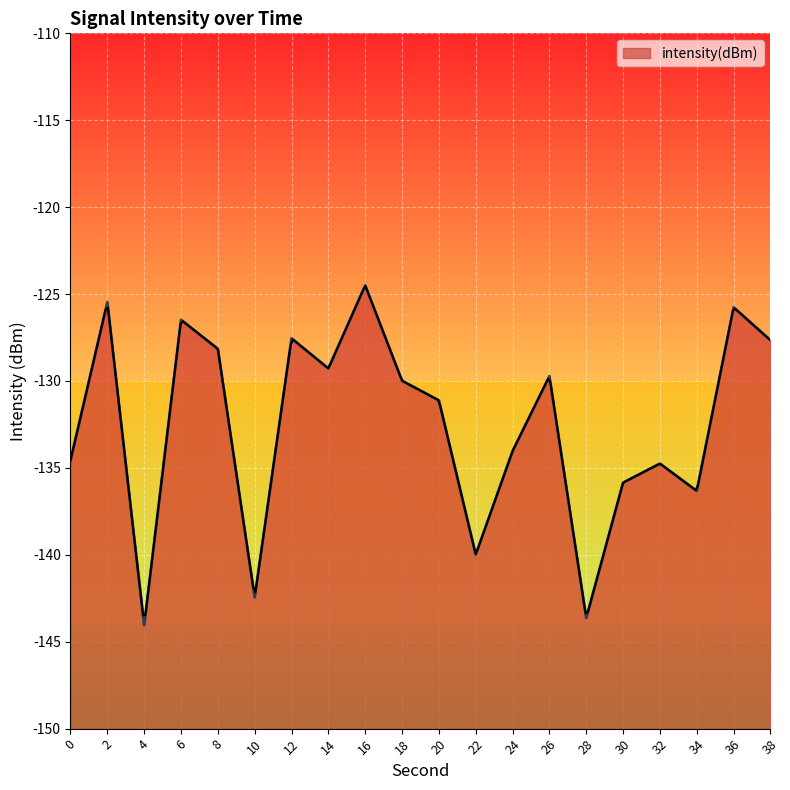

How many categories are shown in the chart?

20